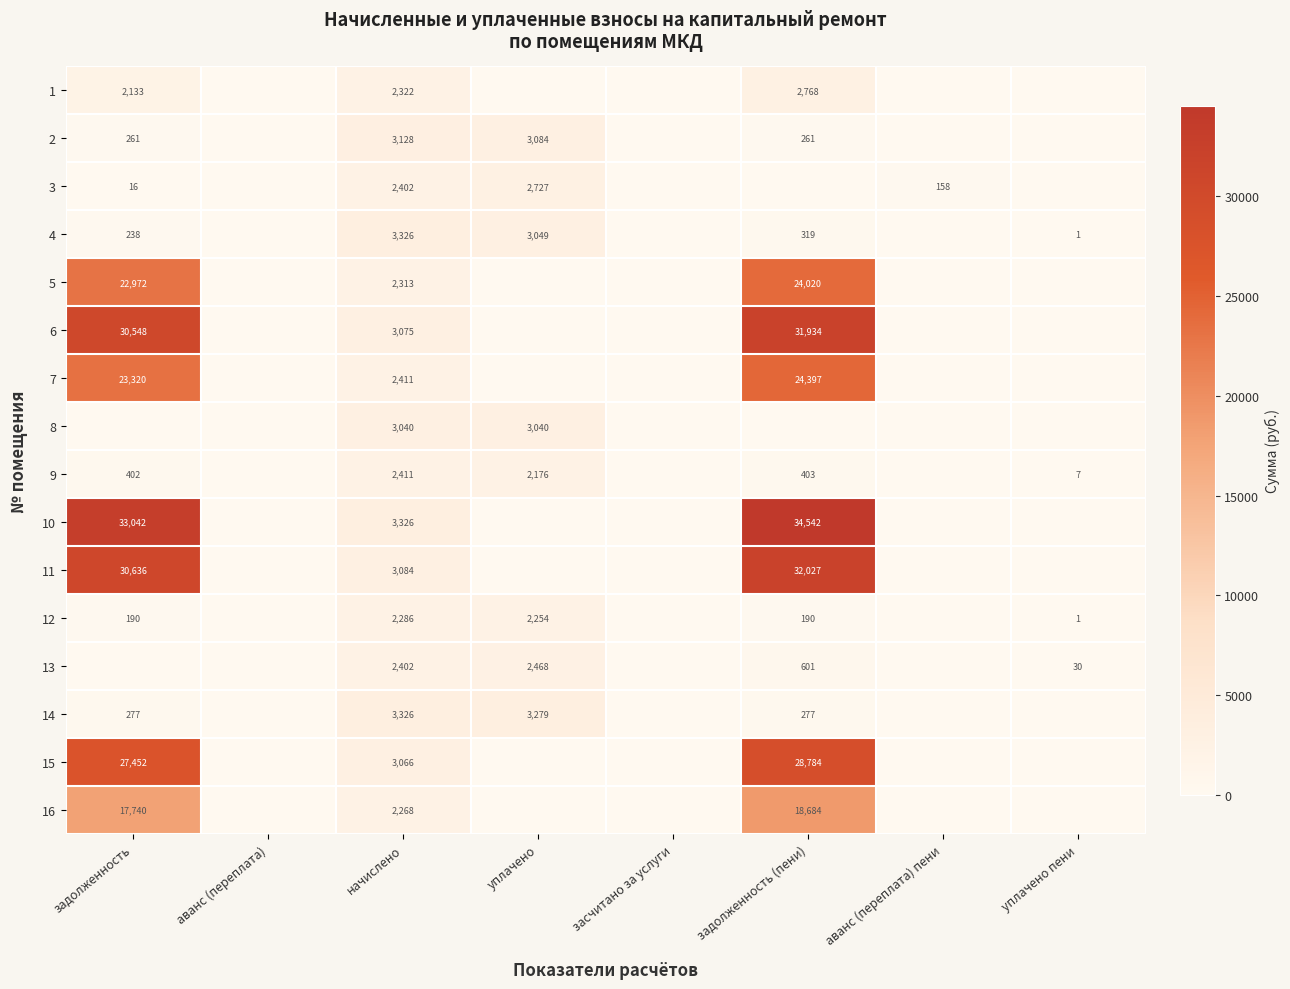

Count the number of categories in the chart.

8